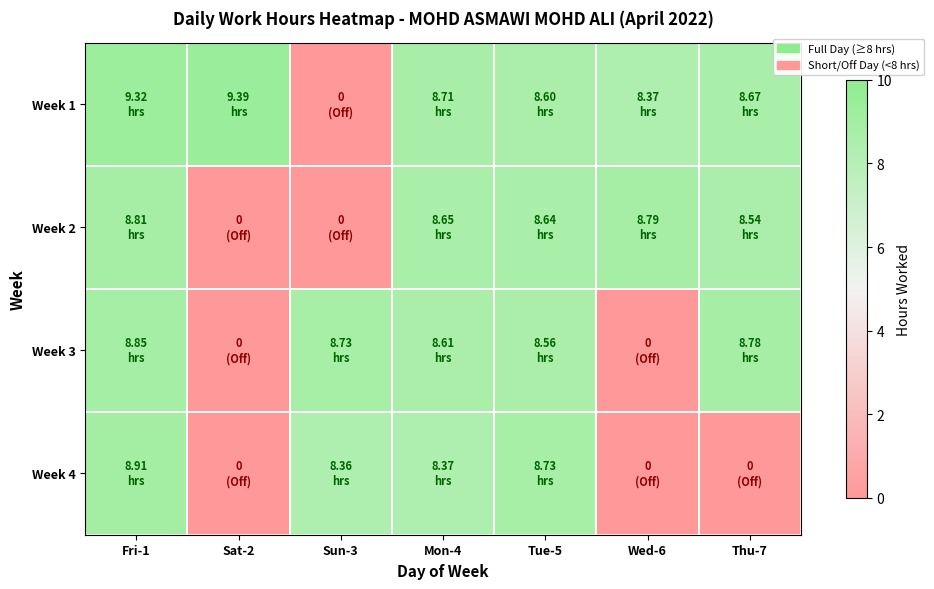

Between Fri-1 and Tue-5, which series saw the biggest shift?

Week 1